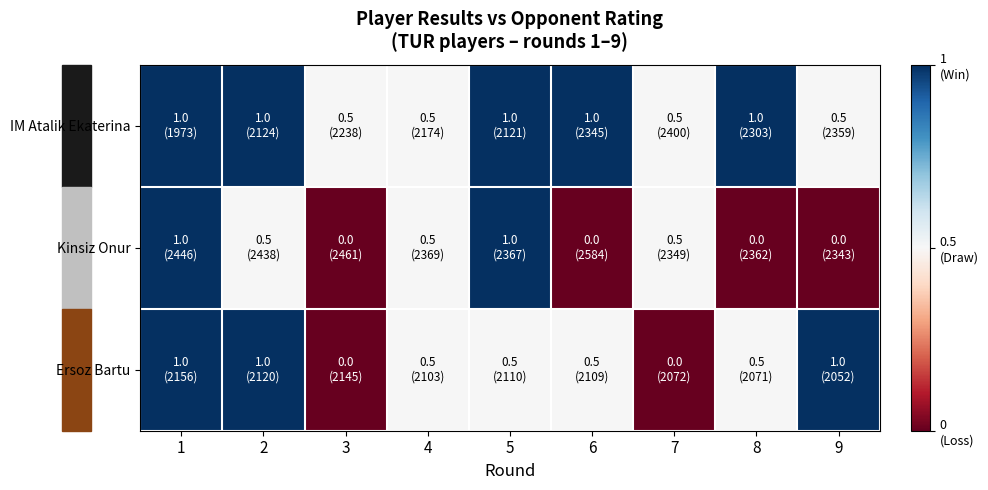

At how many categories does at least one series exceed 0?

9